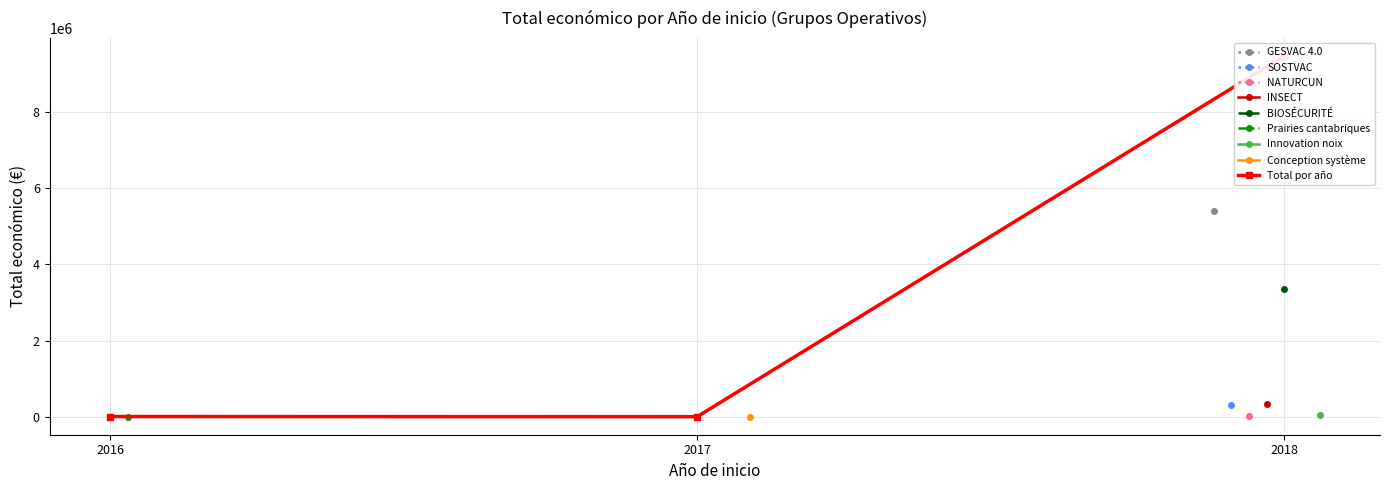

How many lines are shown in the chart?

1